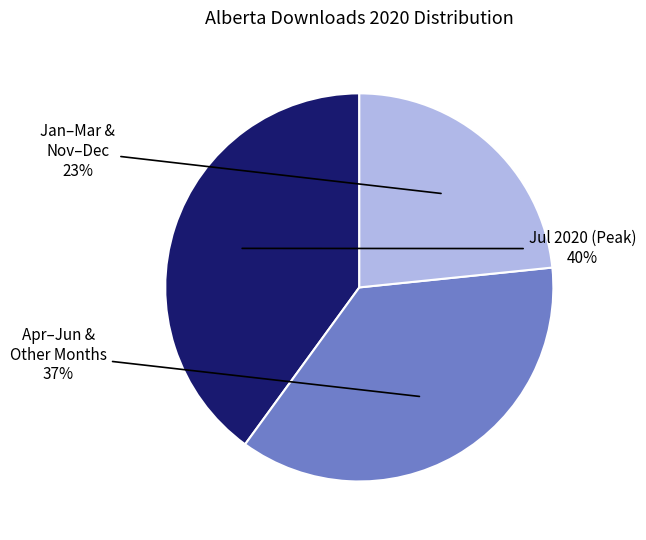

To the nearest percent, what is the average slice percentage?

33%